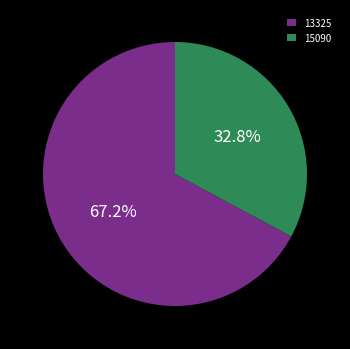

Is the sum of 15090 and 13325 greater than half?

Yes